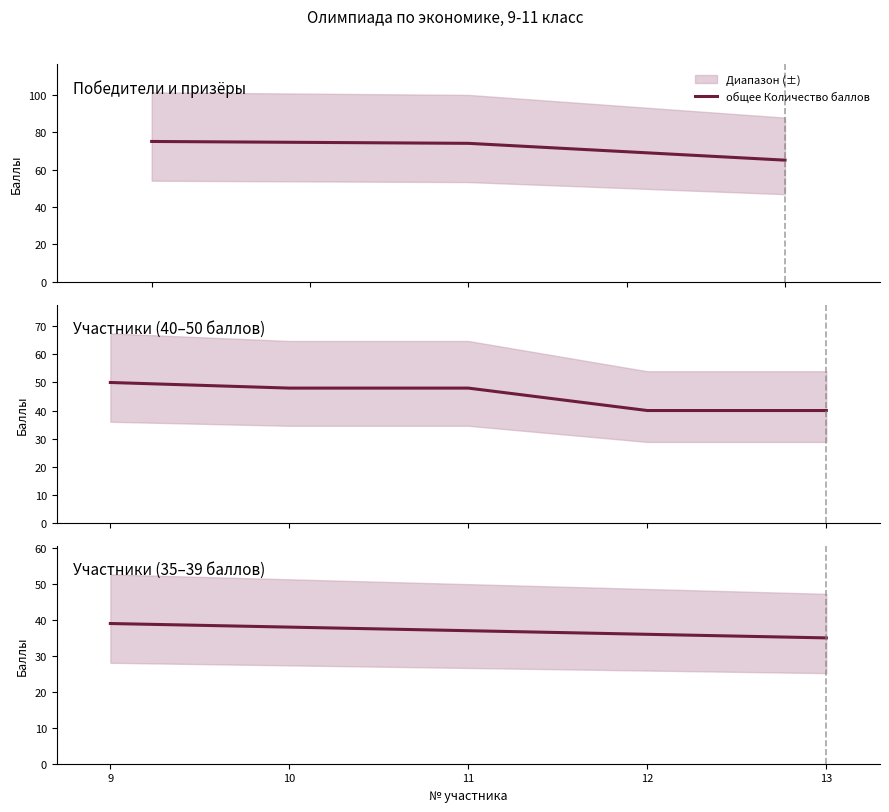

What is the difference between the values at 11 and 13?

2